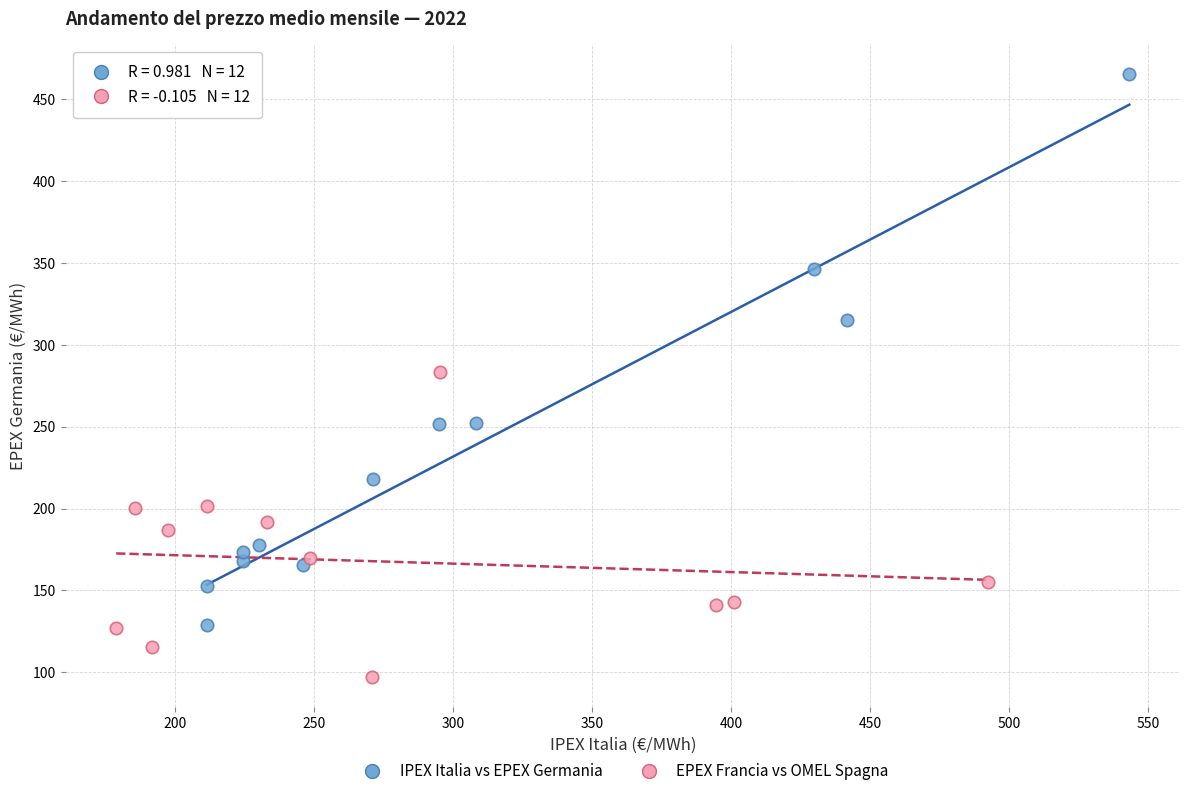

Which series contains the highest Y value?

IPEX Italia vs EPEX Germania